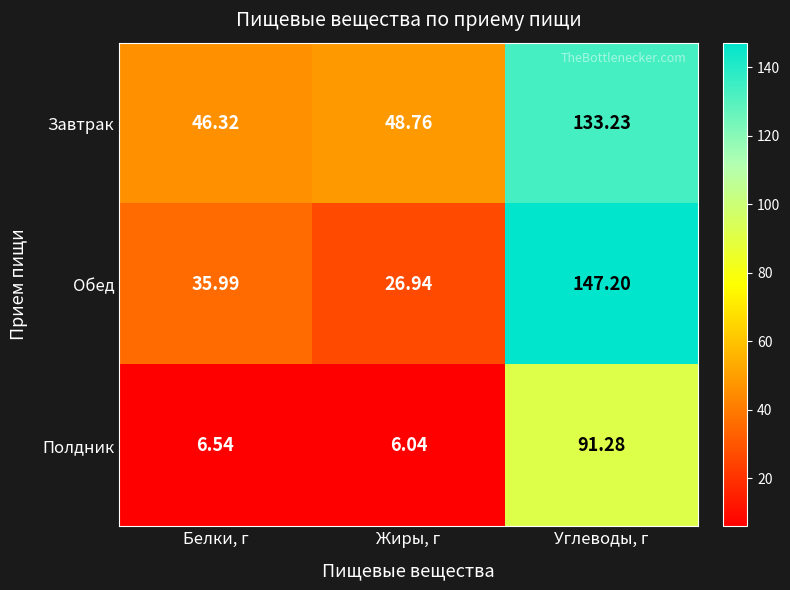

At which label does Завтрак first exceed 48?

Жиры, г